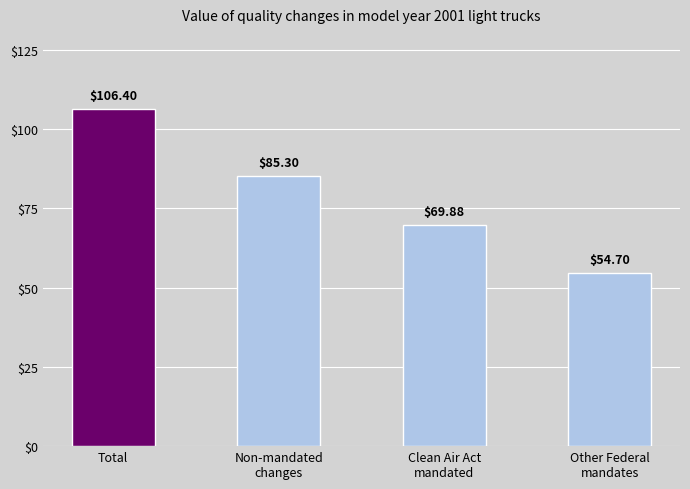

What is the change in value from Total to Non-mandated
changes?

-21.1